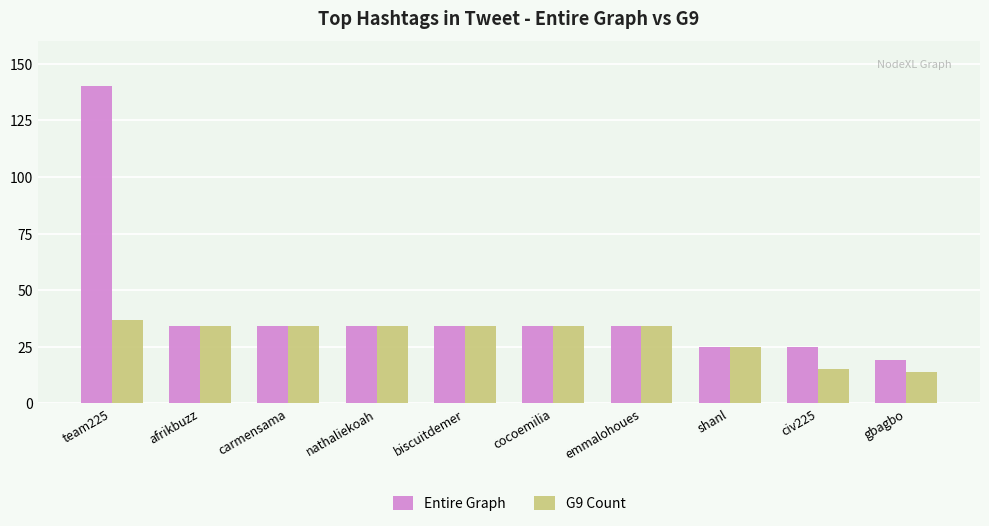

Rank the series by their maximum value, from highest to lowest.

Entire Graph, G9 Count